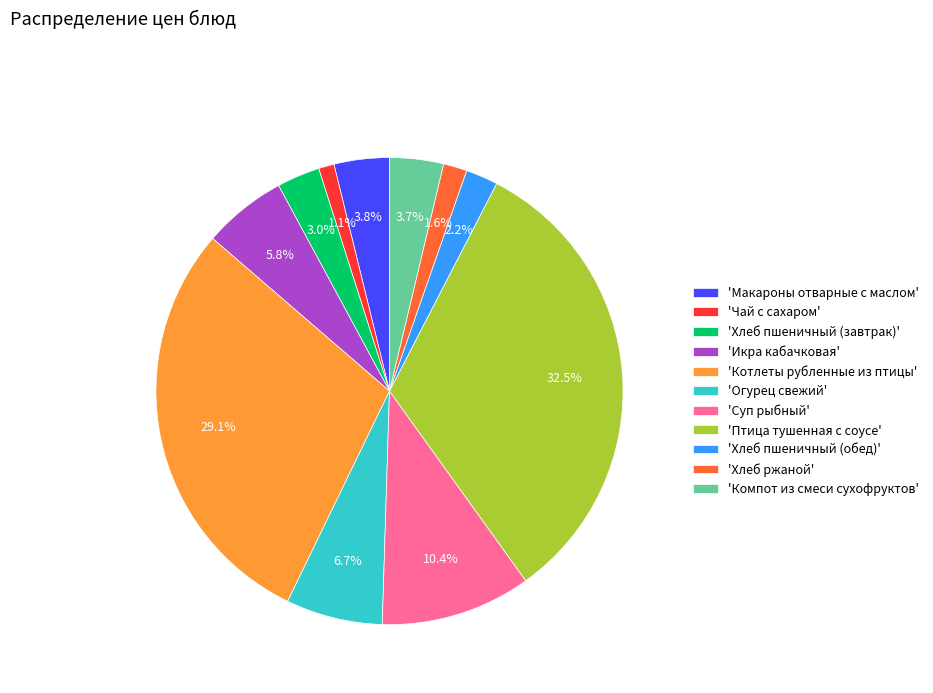

What is the smallest slice in the pie chart?

'Чай с сахаром'